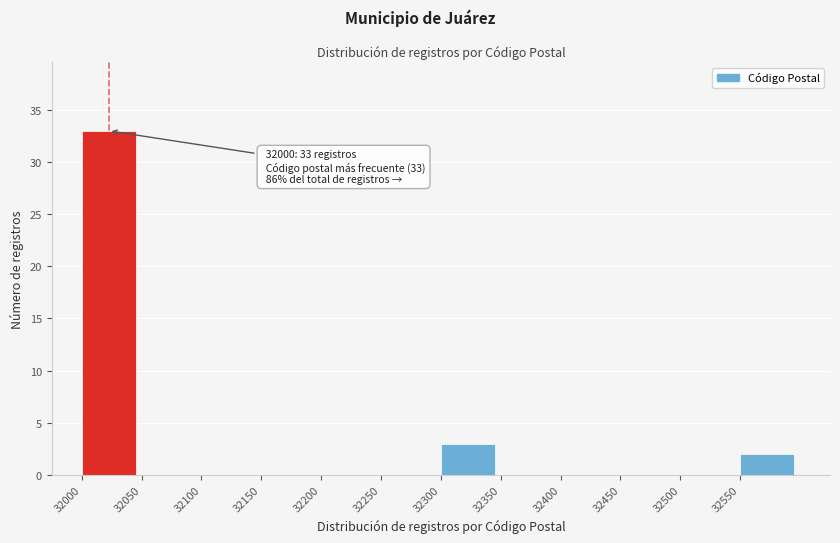

Which range on the x-axis has the tallest bar?

32000 to 32050